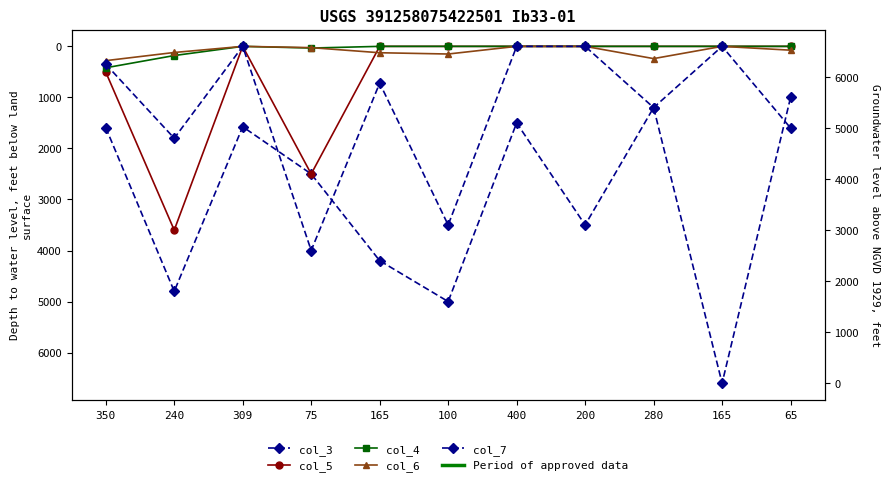

Reading left to right, extract all data points from this chart.

col_3: 350=1591	240=4800	309=1575	75=2500	165=4200	100=5000	400=1500	200=3500	280=1200	165=6600	65=1000
col_5: 350=503	240=3600	309=0	75=2500	165=0	100=0	400=0	200=0	280=0	165=0	65=0
col_4: 350=420	240=180	309=0	75=33	165=0	100=0	400=0	200=0	280=0	165=0	65=0
col_6: 350=280	240=120	309=0	75=25	165=125	100=150	400=0	200=0	280=240	165=0	65=75
col_7: 350=350	240=1800	309=0	75=4000	165=720	100=3500	400=0	200=0	280=1200	165=0	65=1600